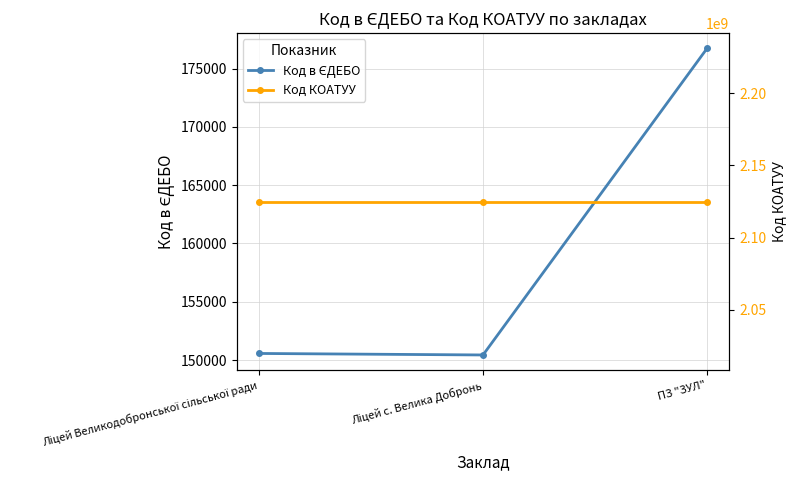

What are all the series names shown in the legend?

Код в ЄДЕБО, Код КОАТУУ